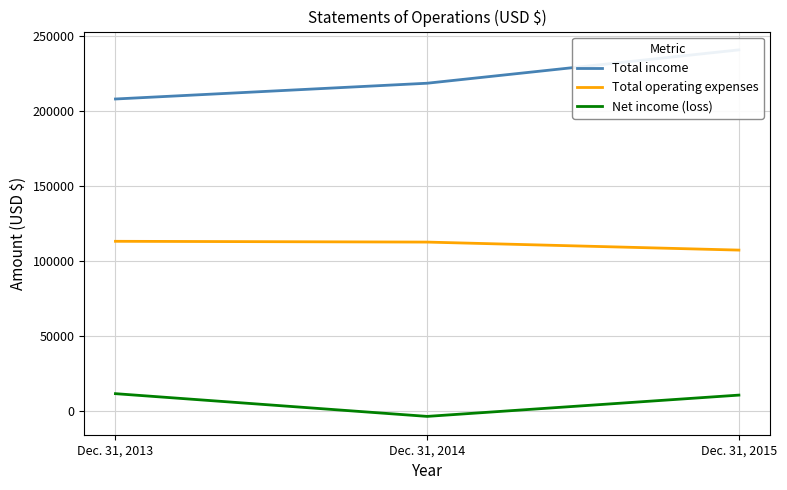

What is the sum of all Net income (loss) values?

18591